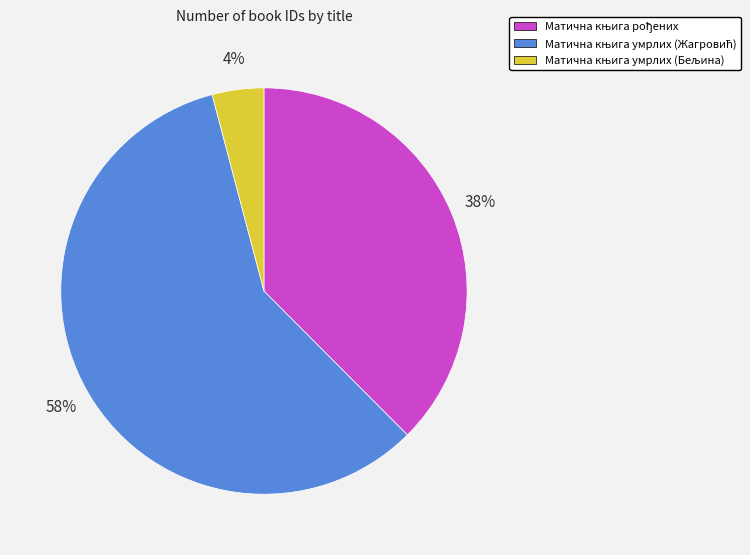

To the nearest percent, what is the difference between the largest and smallest slice percentages?

54%